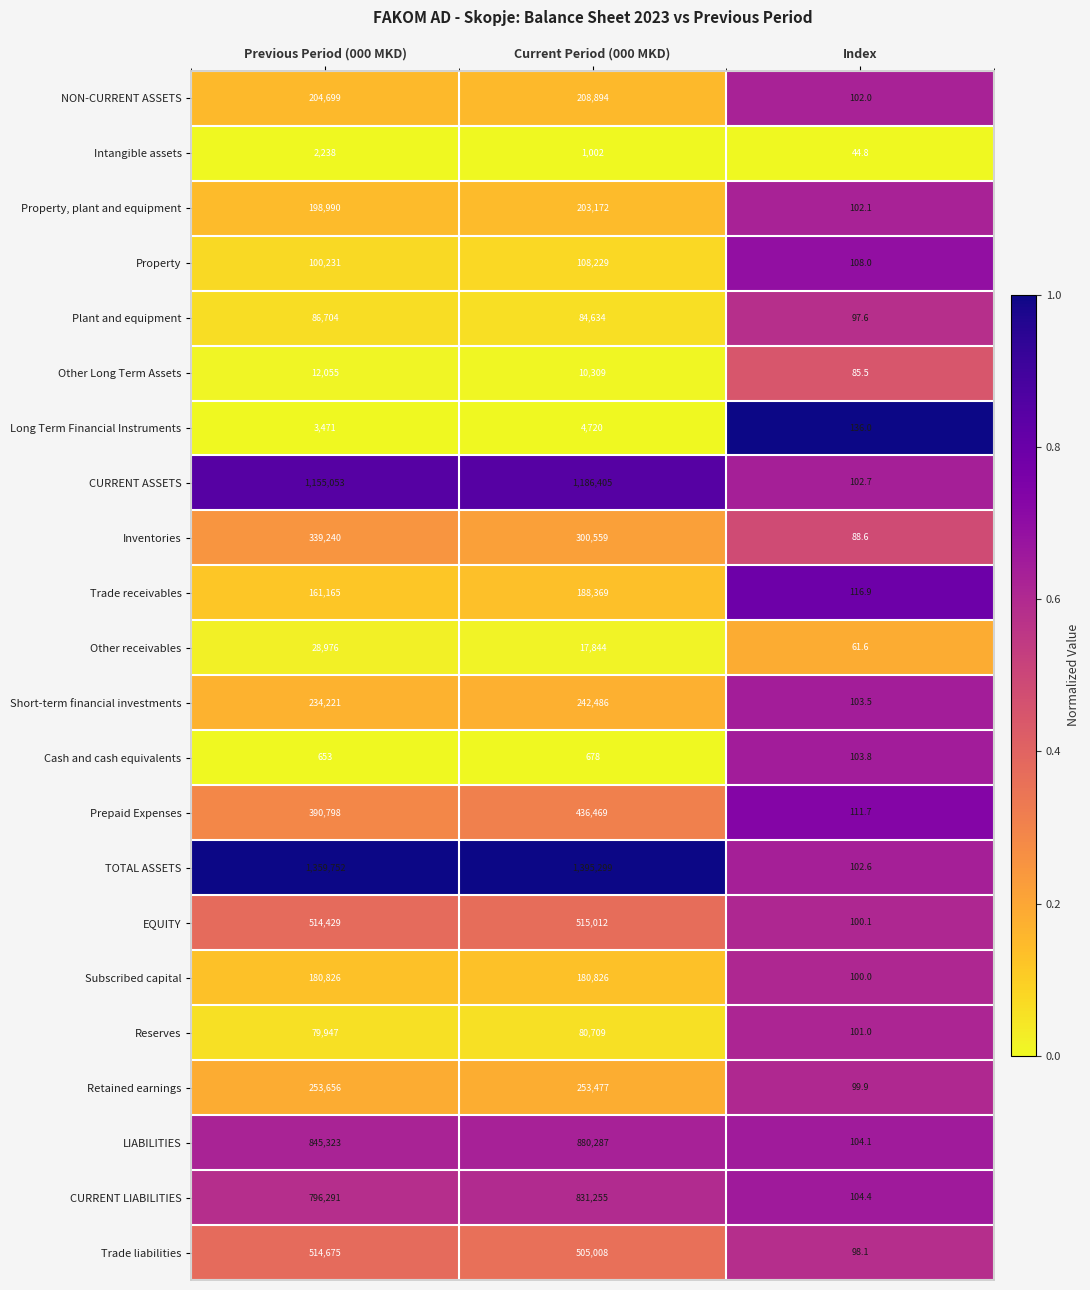

How many series are shown in this chart?

22